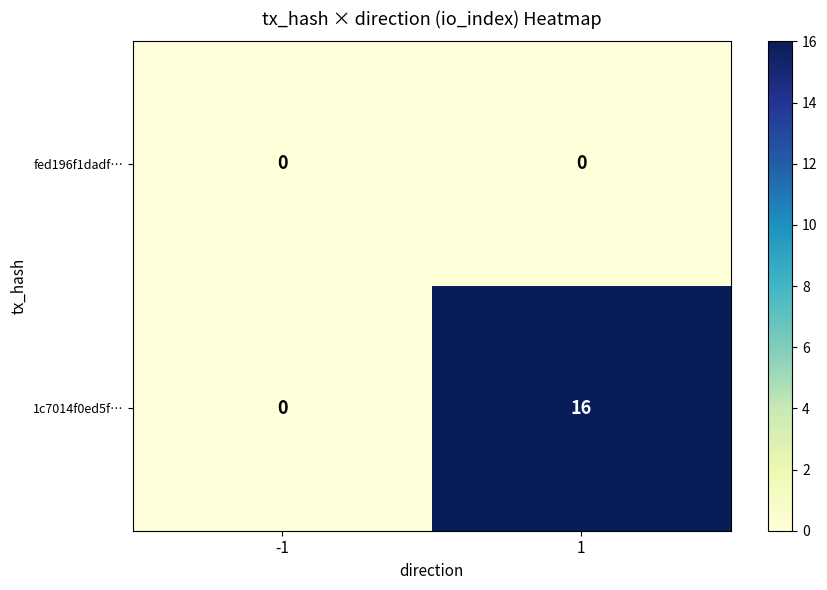

Rank the series by their average value, from highest to lowest.

1c7014f0ed5f…, fed196f1dadf…